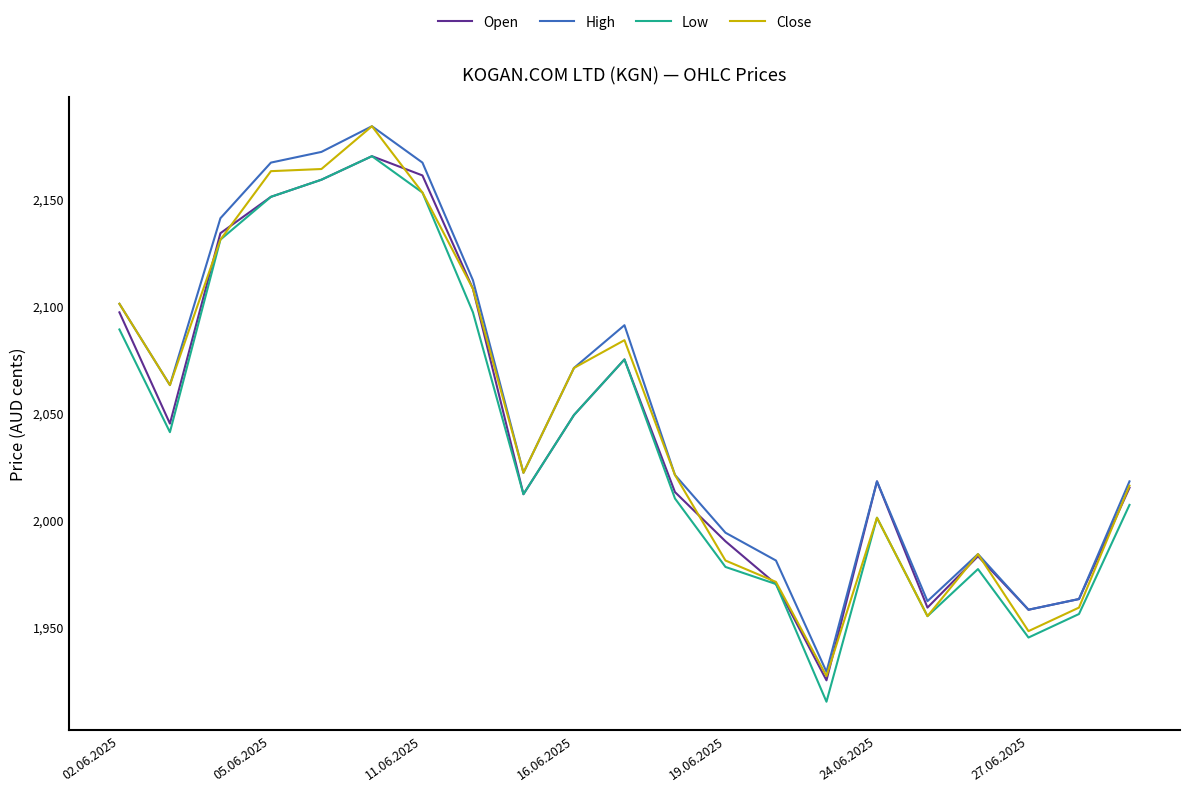

What is the minimum value for High?

1929